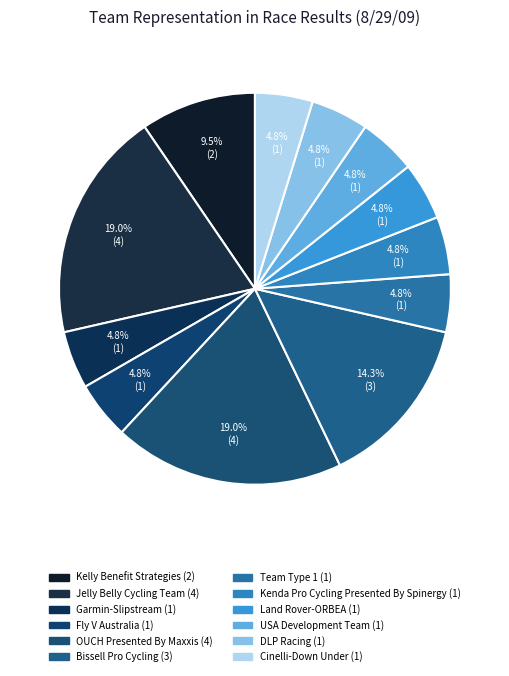

To the nearest percent, what is the average slice percentage?

8%